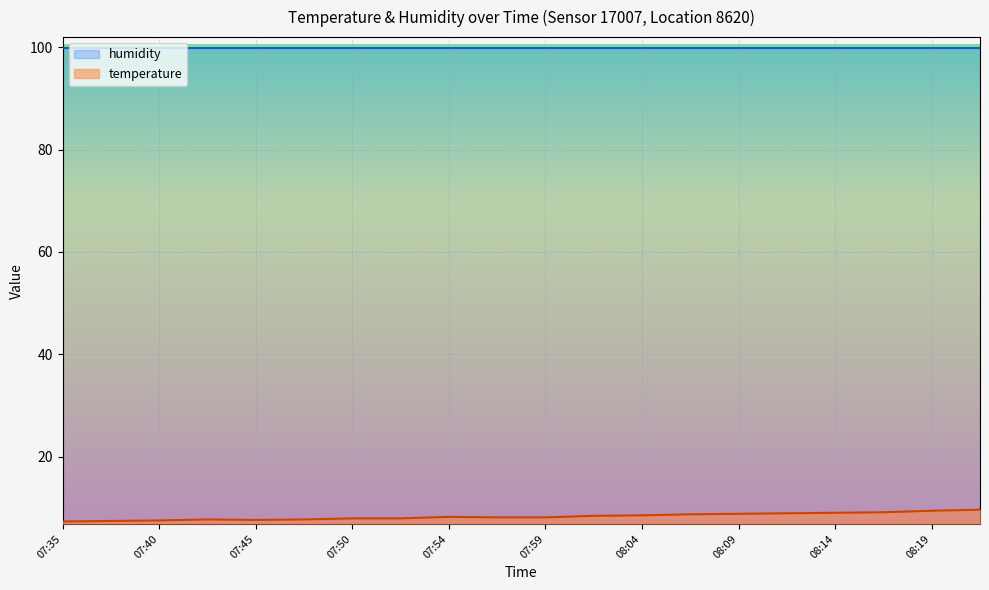

How many points are lower than both their immediate neighbors (excluding endpoints)?

1